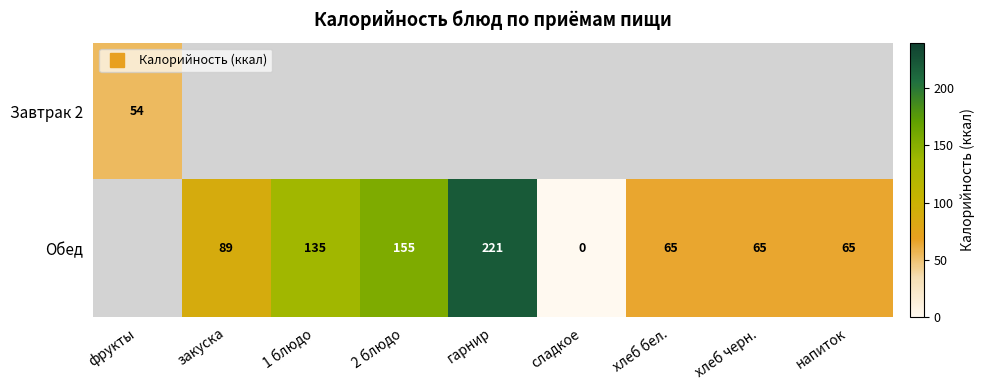

Between фрукты and закуска, which is larger?

закуска